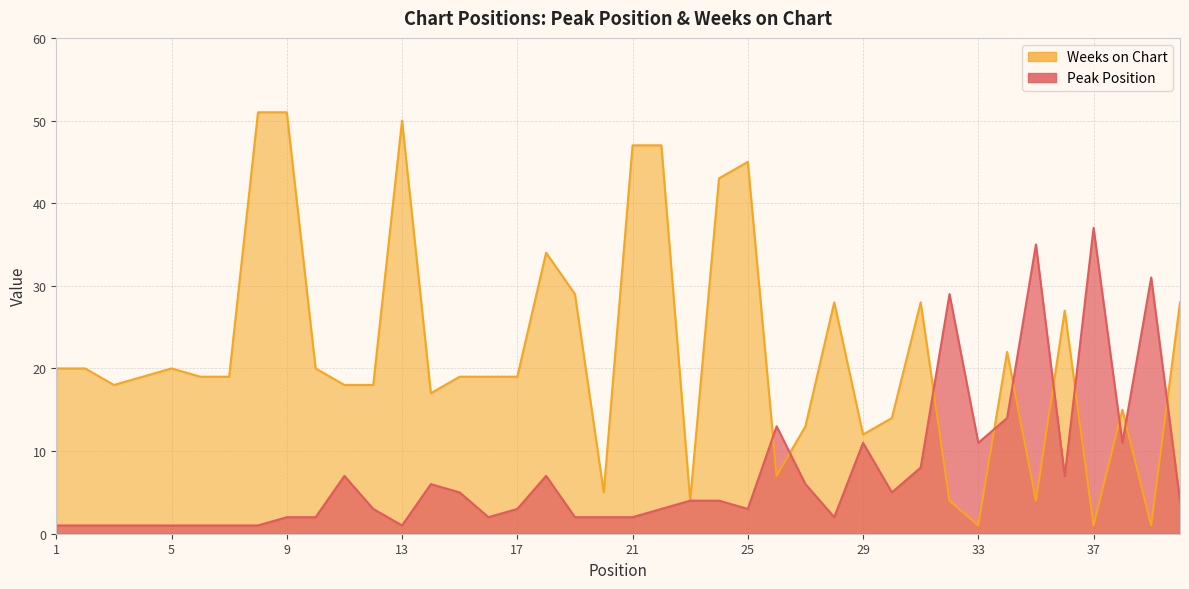

Count the number of data series in this chart.

2